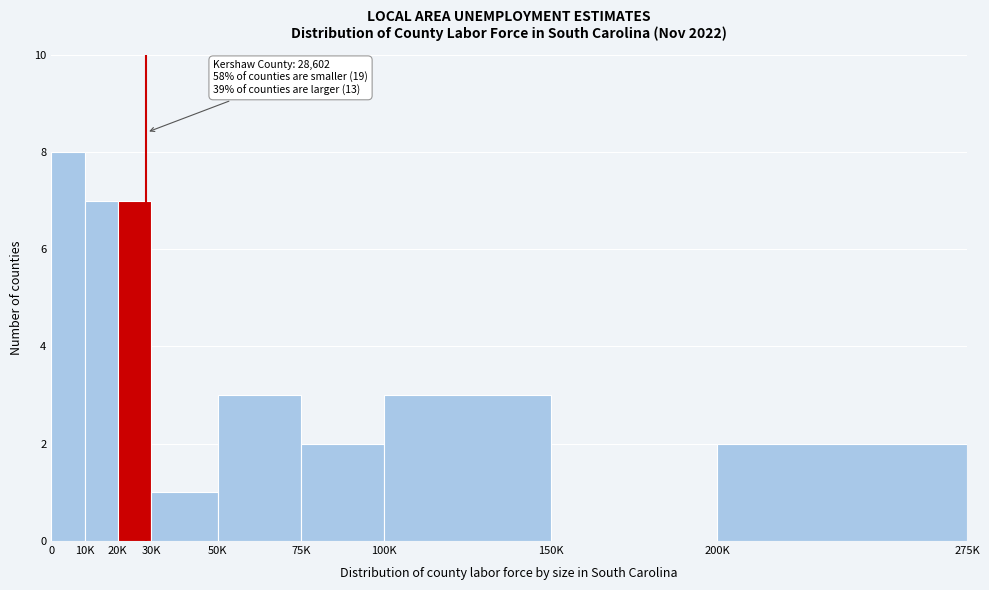

Reading right to left, list all the values displayed in this chart.

200K=2	150K=0	100K=3	75K=2	50K=3	30K=1	20K=7	10K=7	0=8